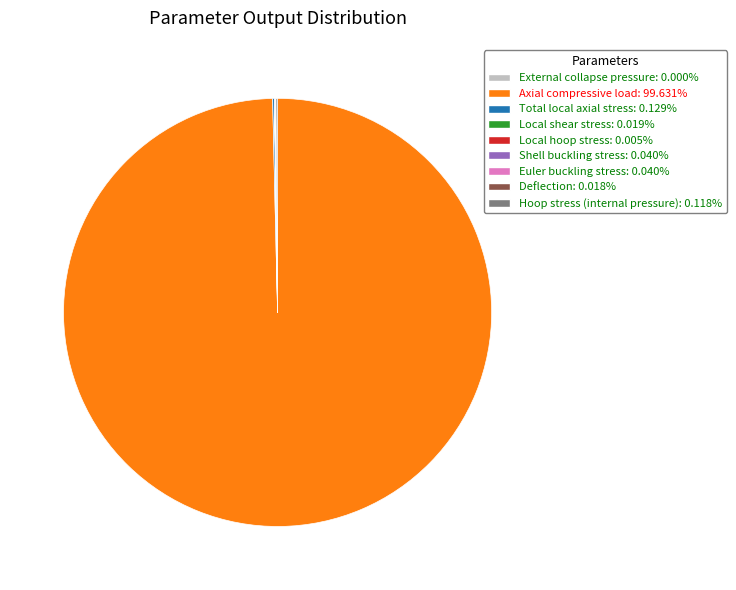

Does any single category account for the majority?

Yes